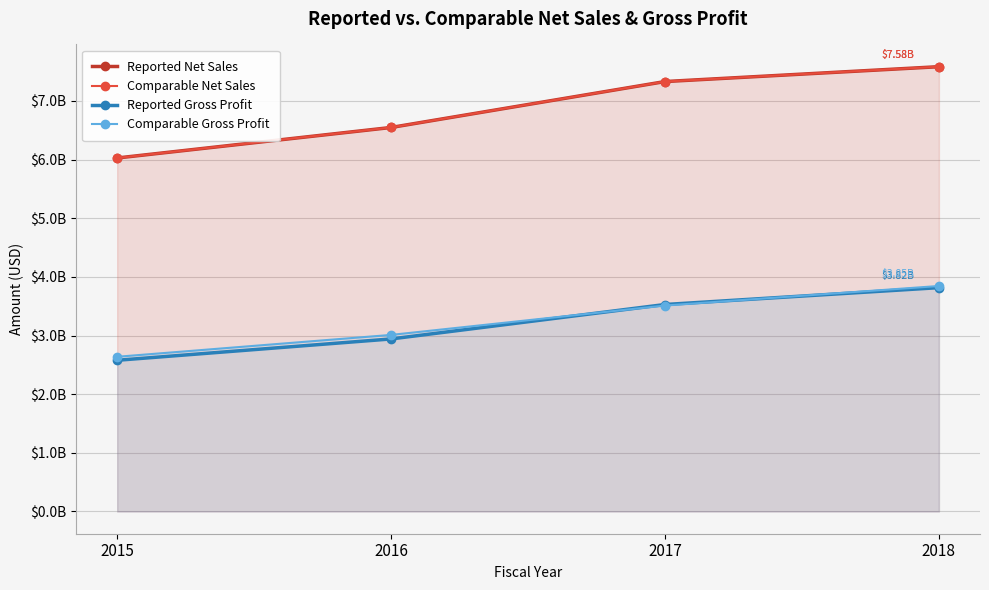

How many Comparable Net Sales values are between 6548400000 and 7585000000?

3